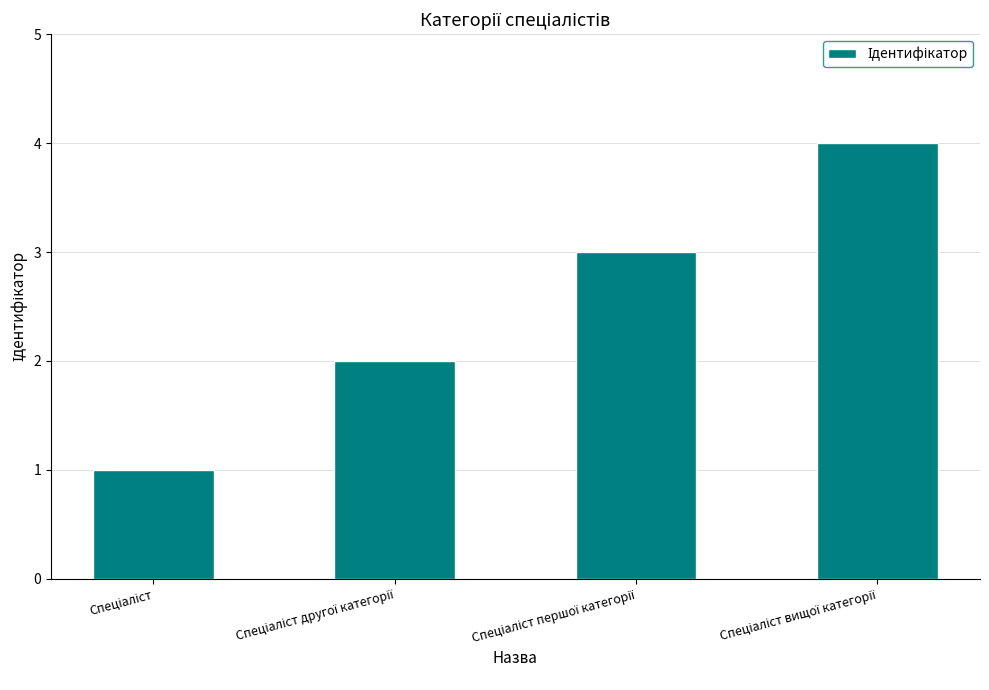

What is the maximum value shown in the chart?

4